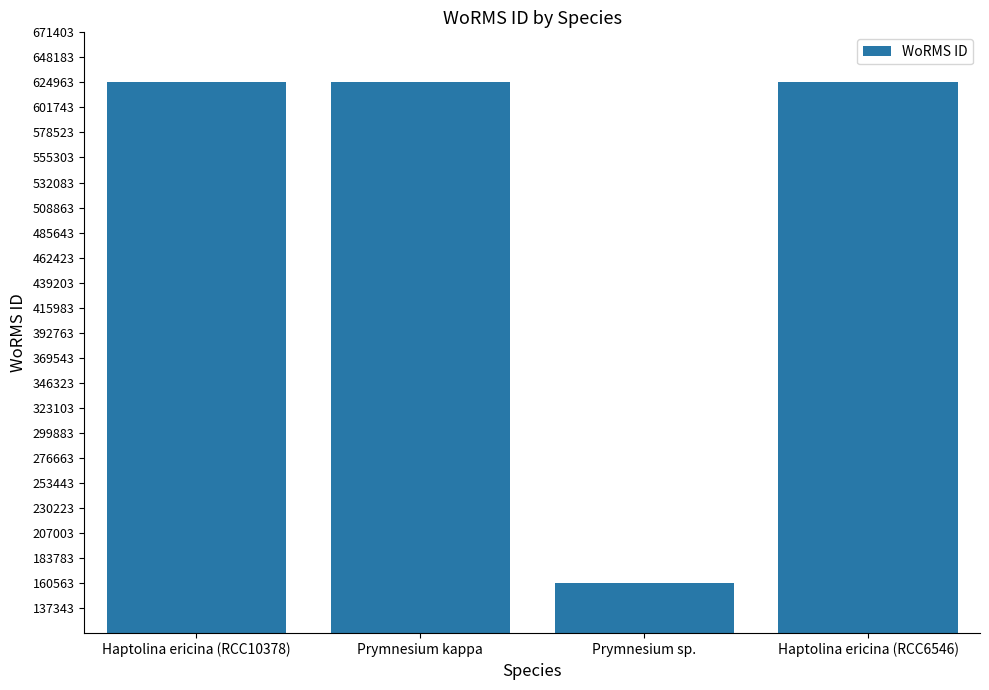

What is the label of the 1st bar from the right?

Haptolina ericina (RCC6546)